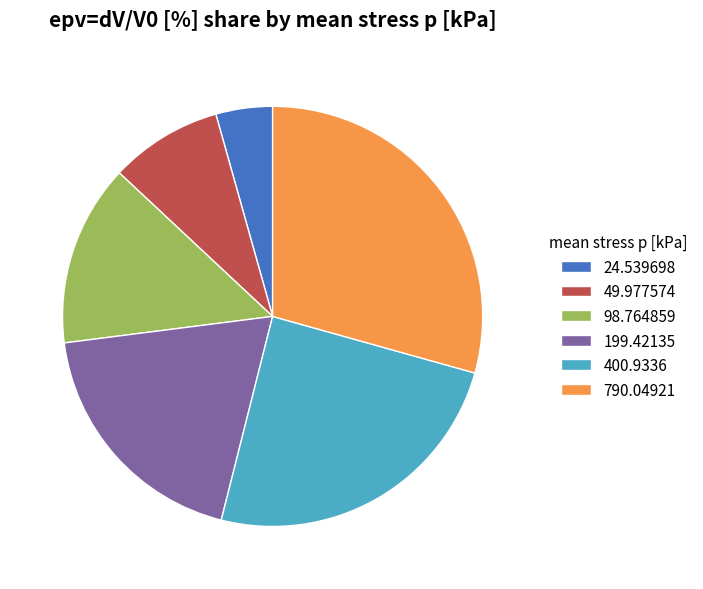

Rank the categories by value from lowest to highest.

24.539698, 49.977574, 98.764859, 199.42135, 400.9336, 790.04921